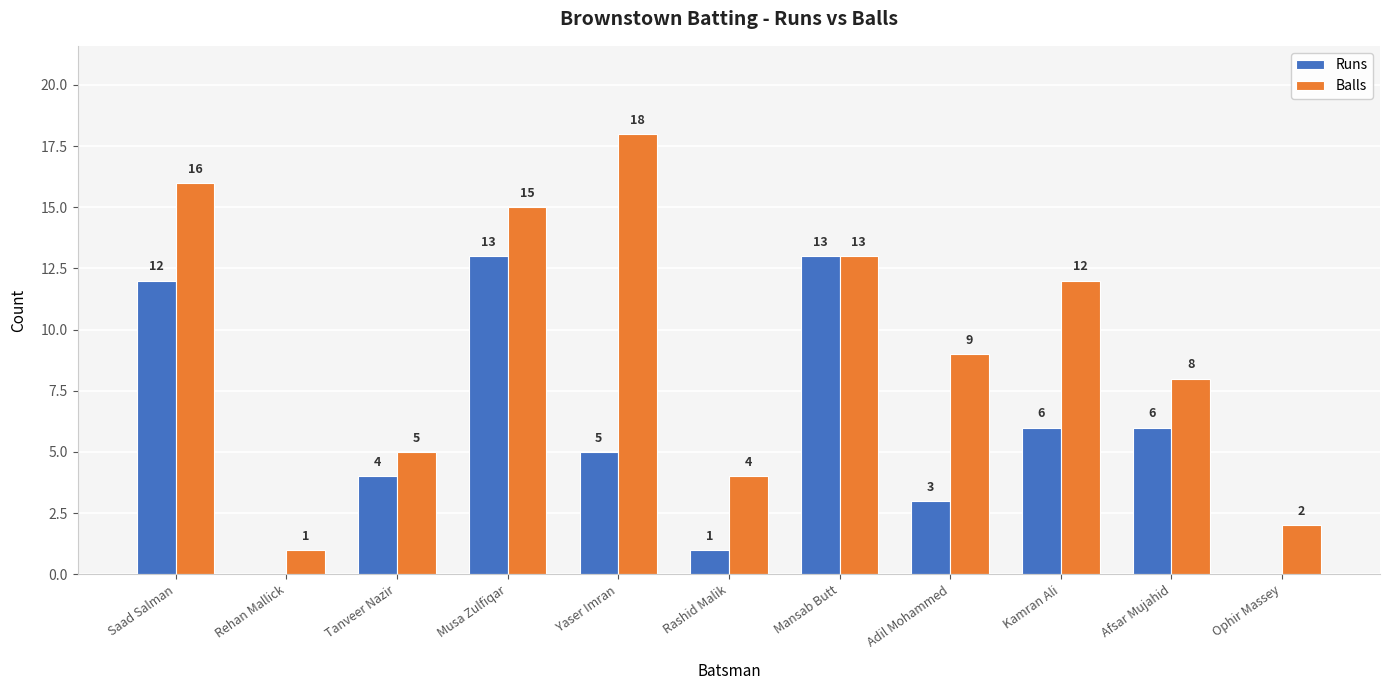

Which category has the highest value in the Balls series?

Yaser Imran